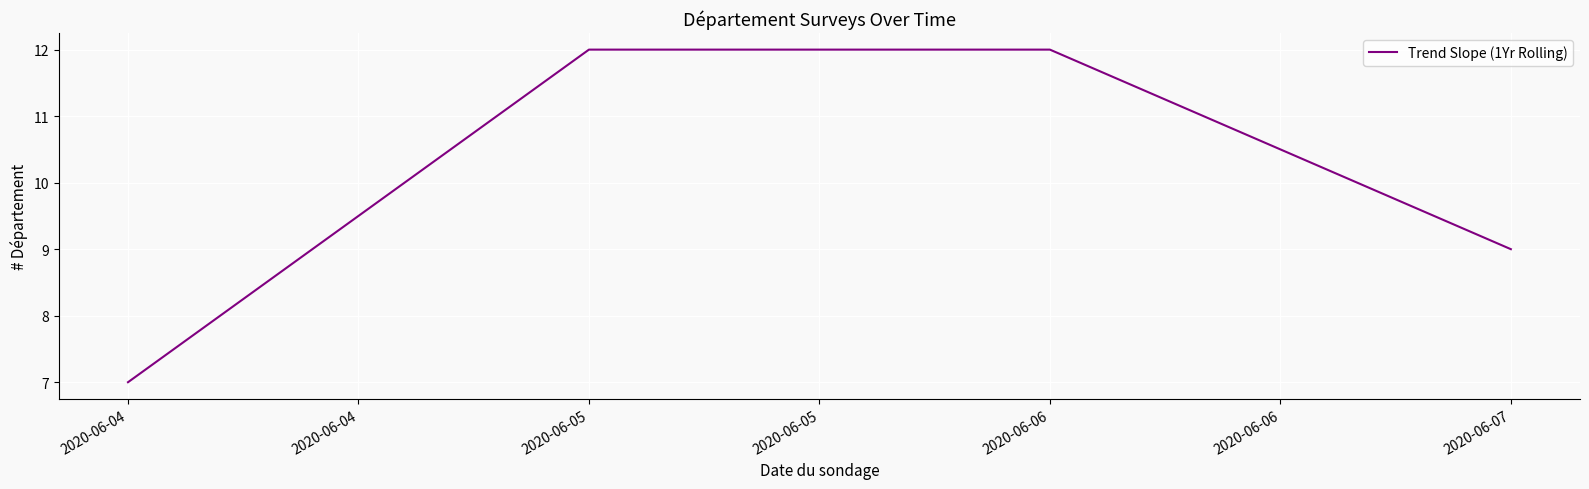

How many lines are shown in the chart?

1